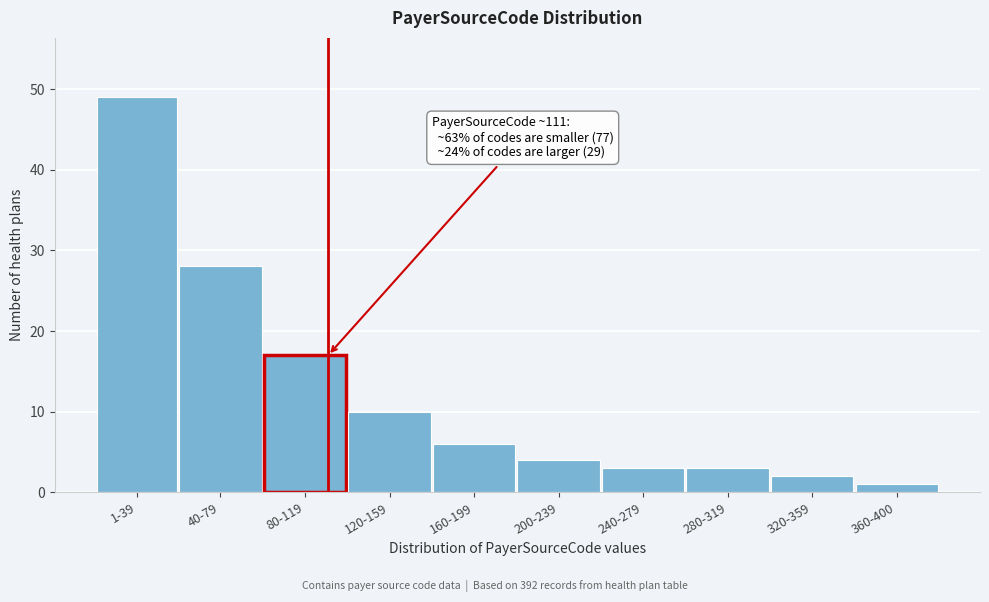

Reading right to left, transcribe all the data shown in this chart.

360-400=1	320-359=2	280-319=3	240-279=3	200-239=4	160-199=6	120-159=10	80-119=17	40-79=28	1-39=49